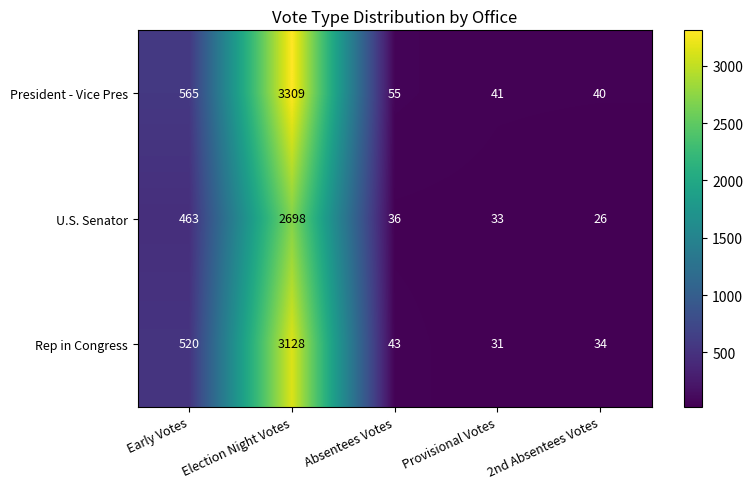

List the labels in order of U.S. Senator value, smallest first.

2nd Absentees Votes, Provisional Votes, Absentees Votes, Early Votes, Election Night Votes